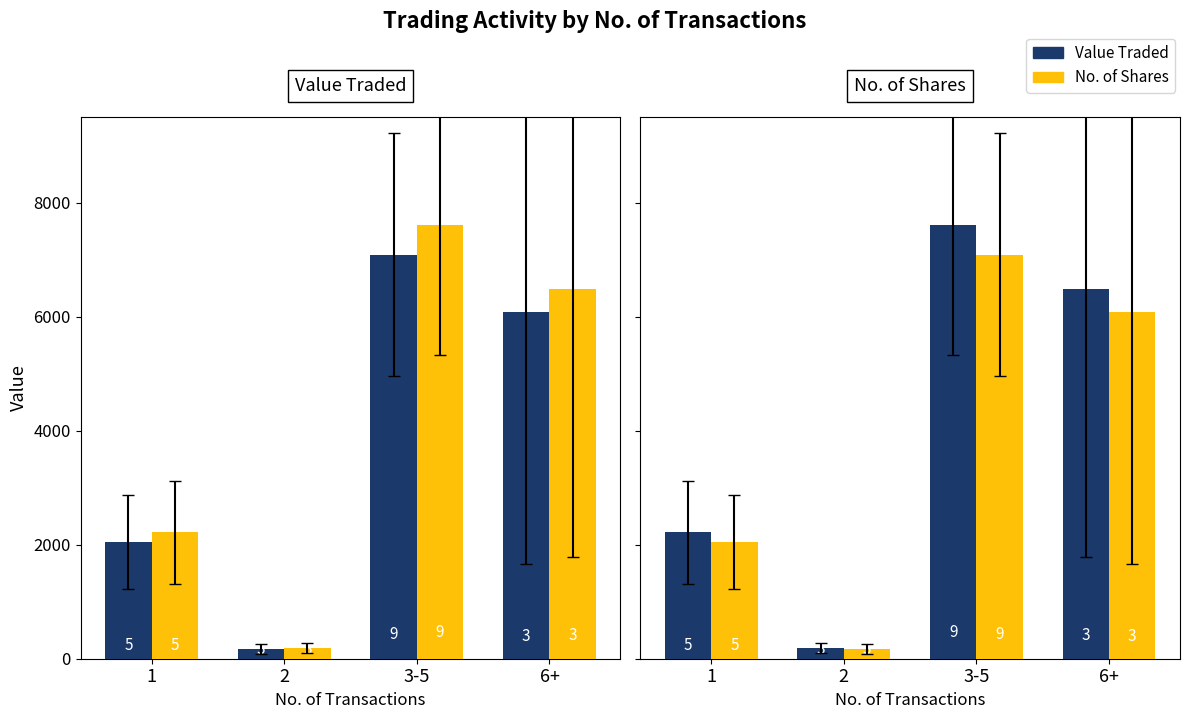

Which label corresponds to the smallest value in the chart?

2